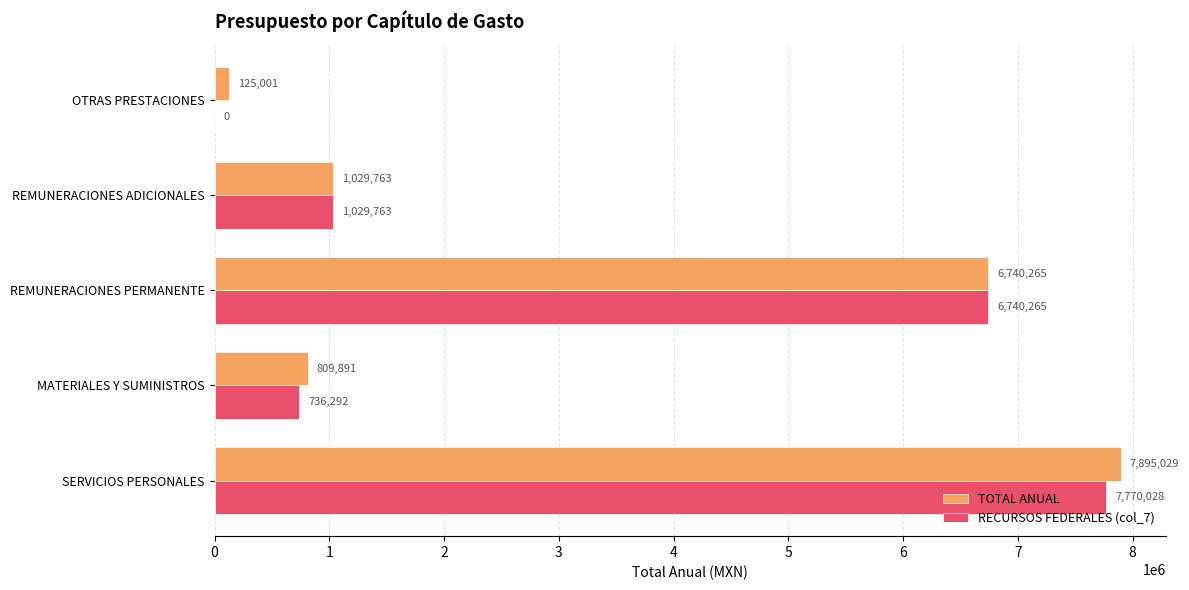

Between SERVICIOS PERSONALES and MATERIALES Y SUMINISTROS, which series saw the biggest shift?

TOTAL ANUAL